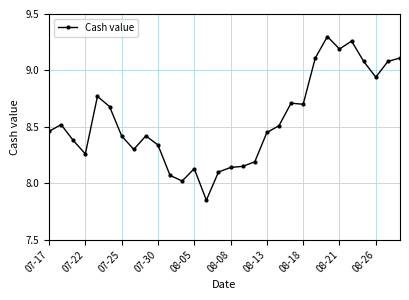

True or false: the data has more than 1 interior local peaks.

True